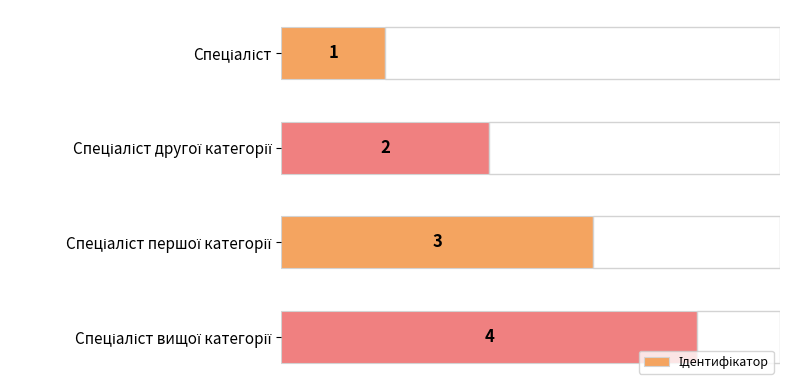

What is the sum of the values at 0 and 2?

4